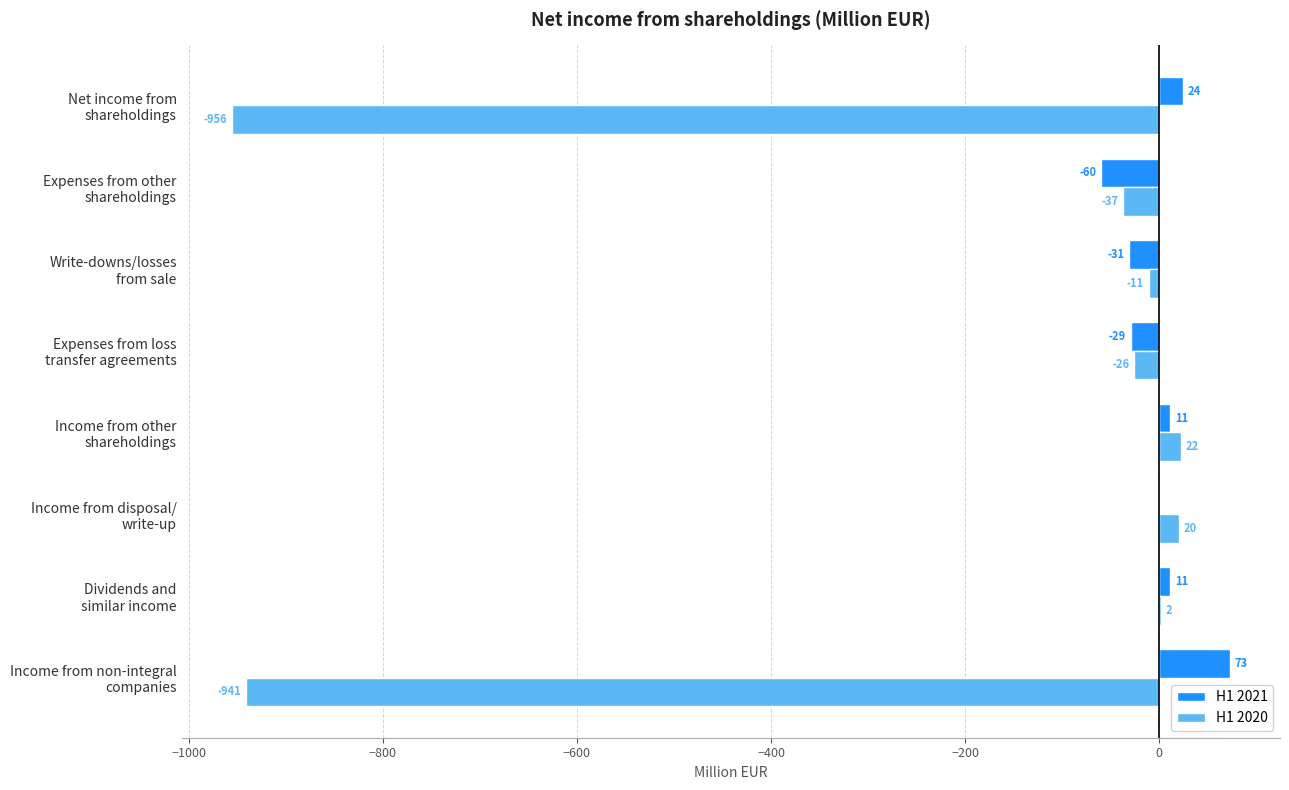

What is the sum of all H1 2020 values?

-1927